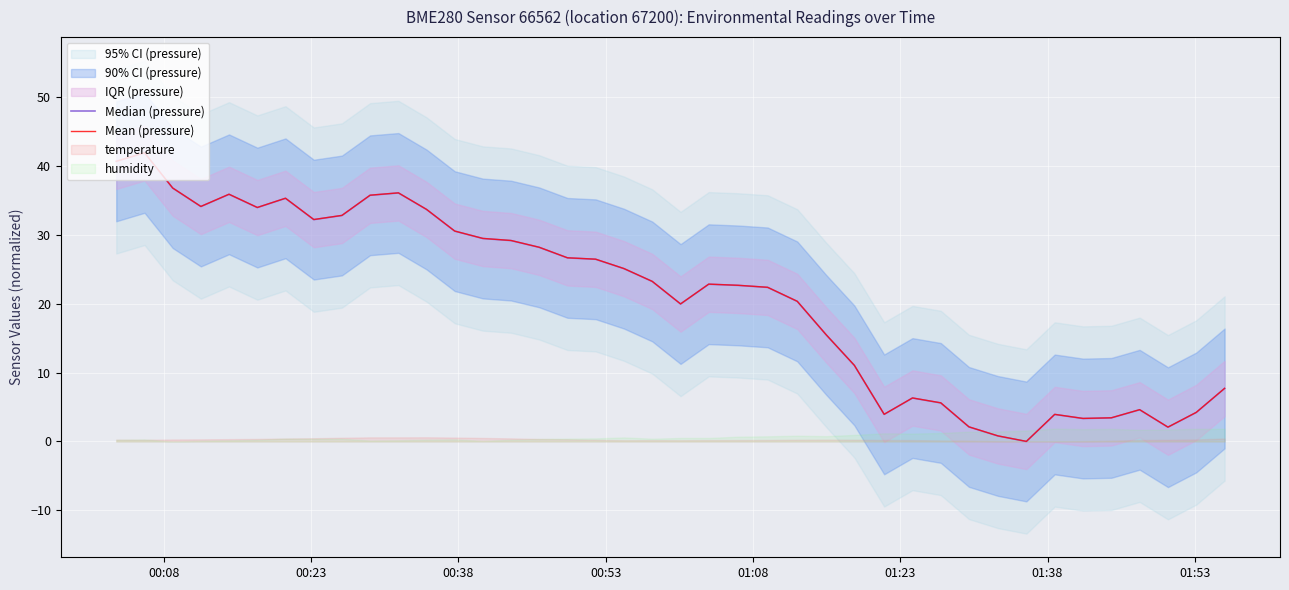

What is the maximum value for Mean (pressure)?

41.9